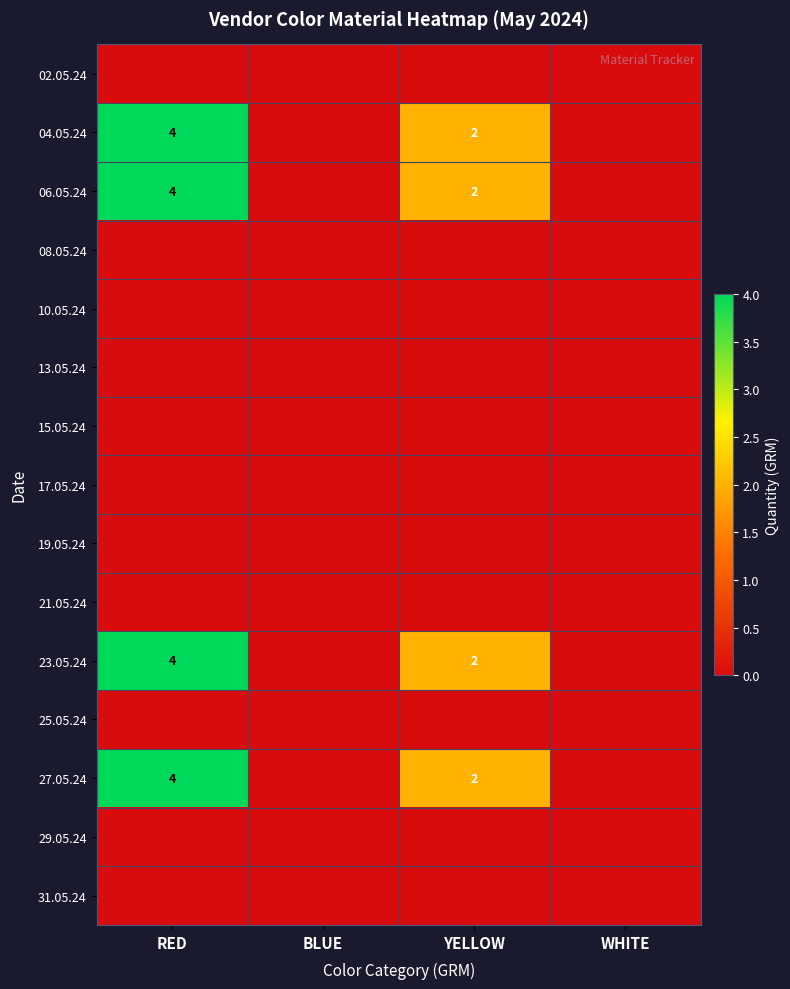

Which series changed the most between BLUE and WHITE?

02.05.24